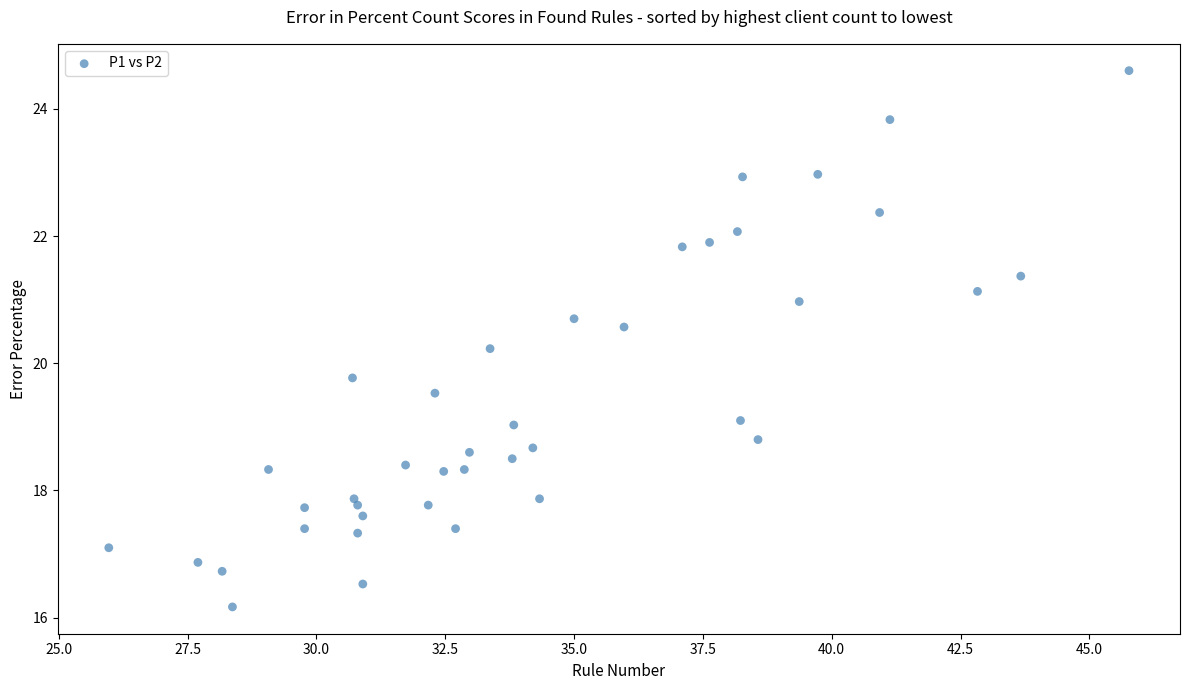

What is the range of Y values (max minus min)?

8.4